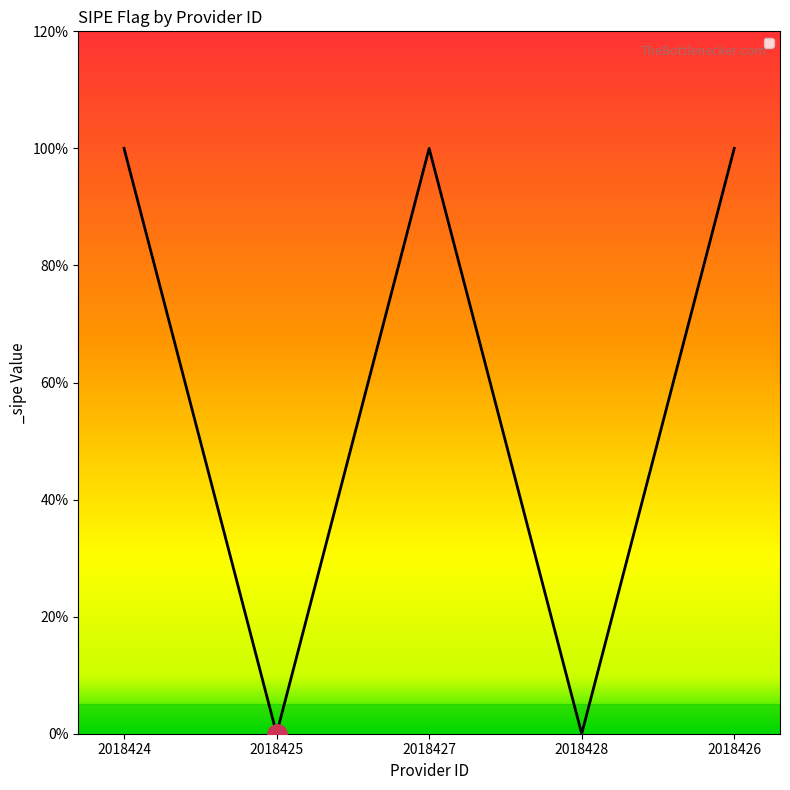

Does the chart display data point markers on the line(s)?

No